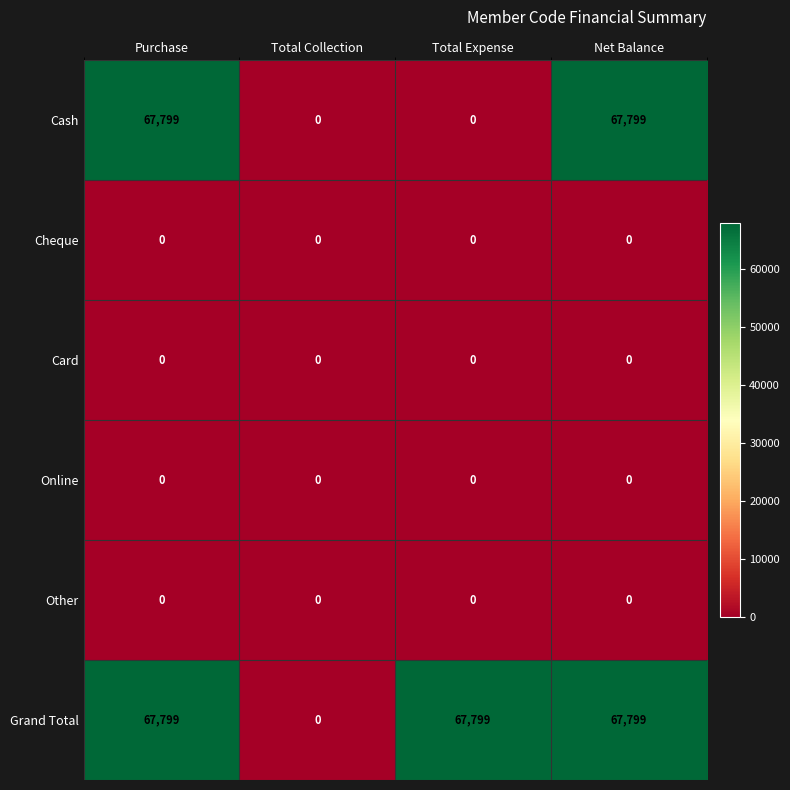

Reading right to left, list all the values displayed in this chart.

Cash: 67799	0	0	67799
Cheque: 0	0	0	0
Card: 0	0	0	0
Online: 0	0	0	0
Other: 0	0	0	0
Grand Total: 67799	67799	0	67799